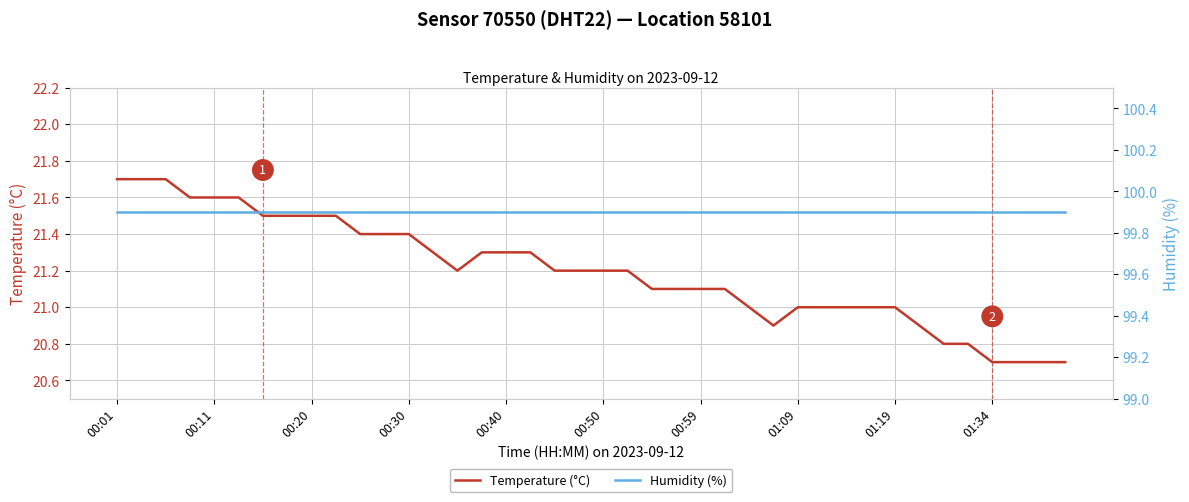

What is the difference between the second highest and second lowest values in the Temperature (°C) series?

1.0